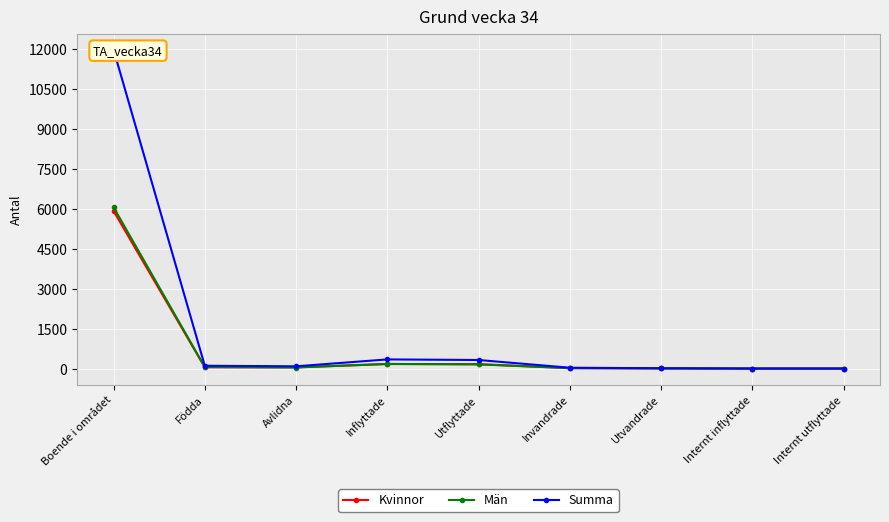

What is the maximum value shown in the chart?

11972